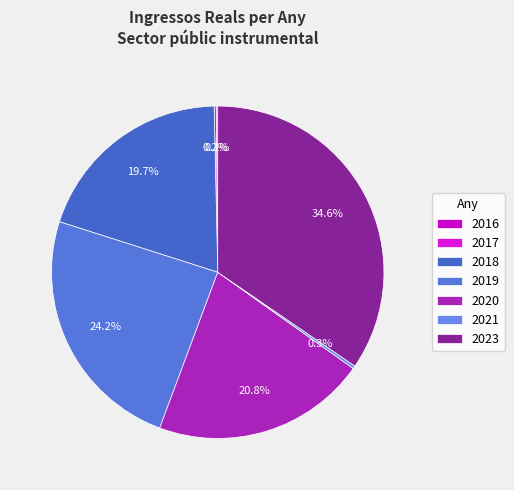

To the nearest percent, what is the average slice percentage?

14%